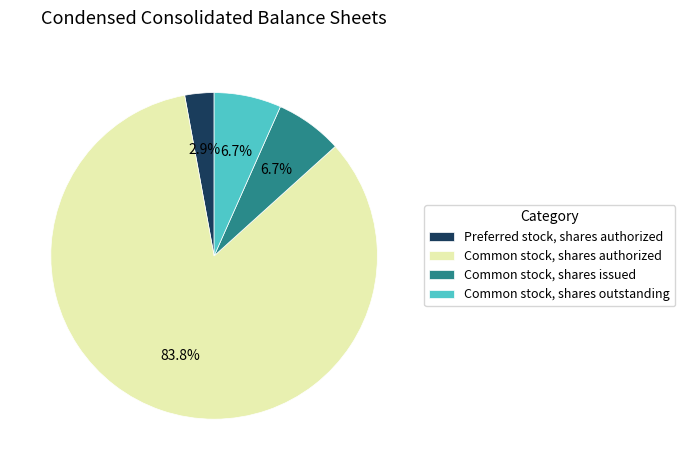

Is the sum of Common stock, shares issued and Preferred stock, shares authorized greater than half?

No